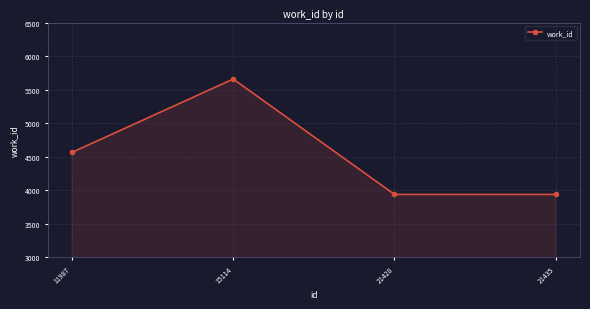

What is the minimum value shown in the chart?

3938